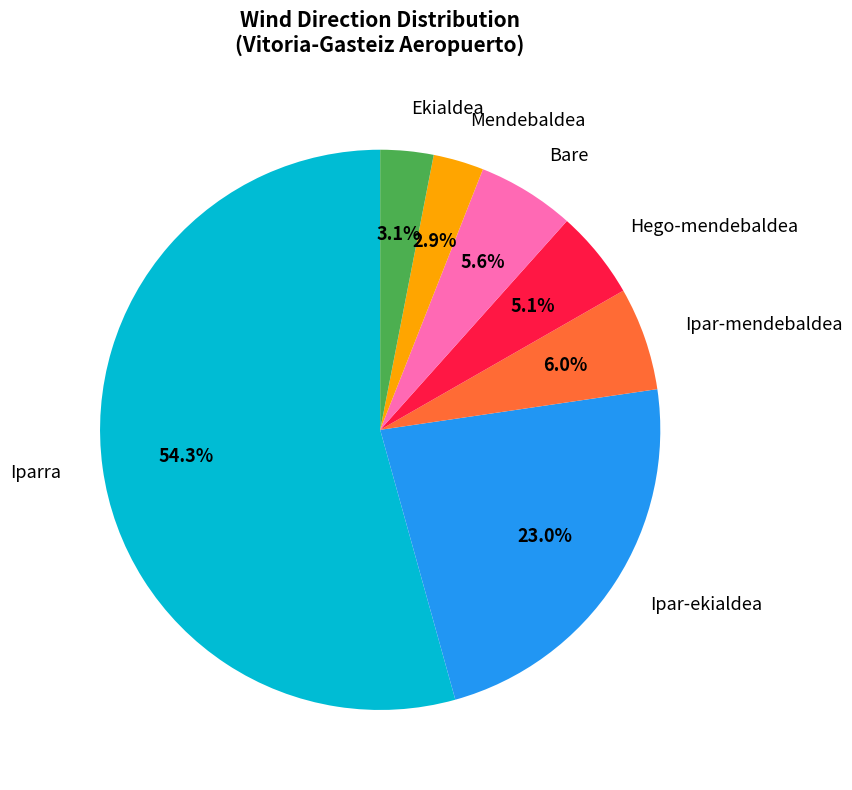

To the nearest percent, what is the average slice percentage?

14%